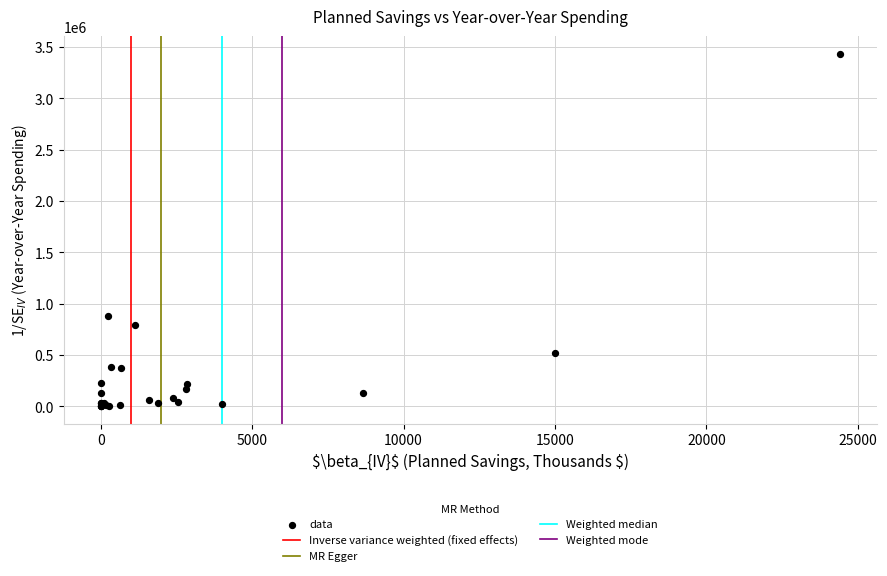

What Y value in the scatter plot is closest to 1716847?

878367.7